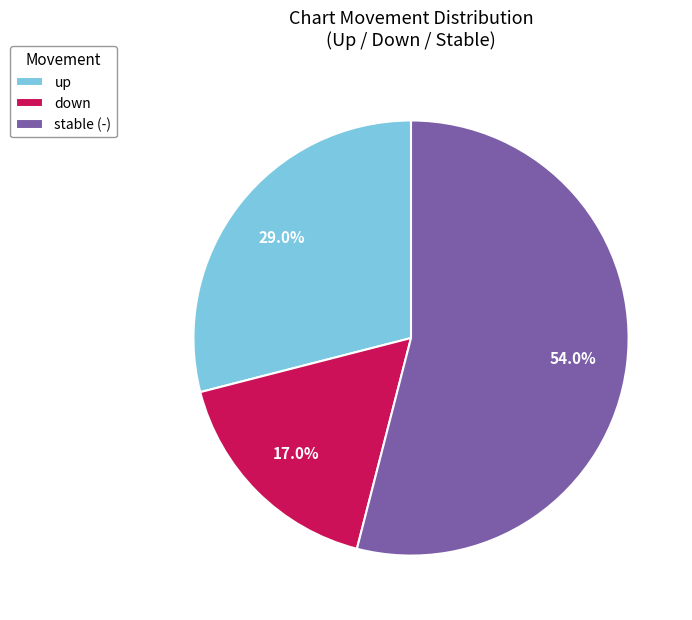

Rank the categories by value from highest to lowest.

stable (-), up, down